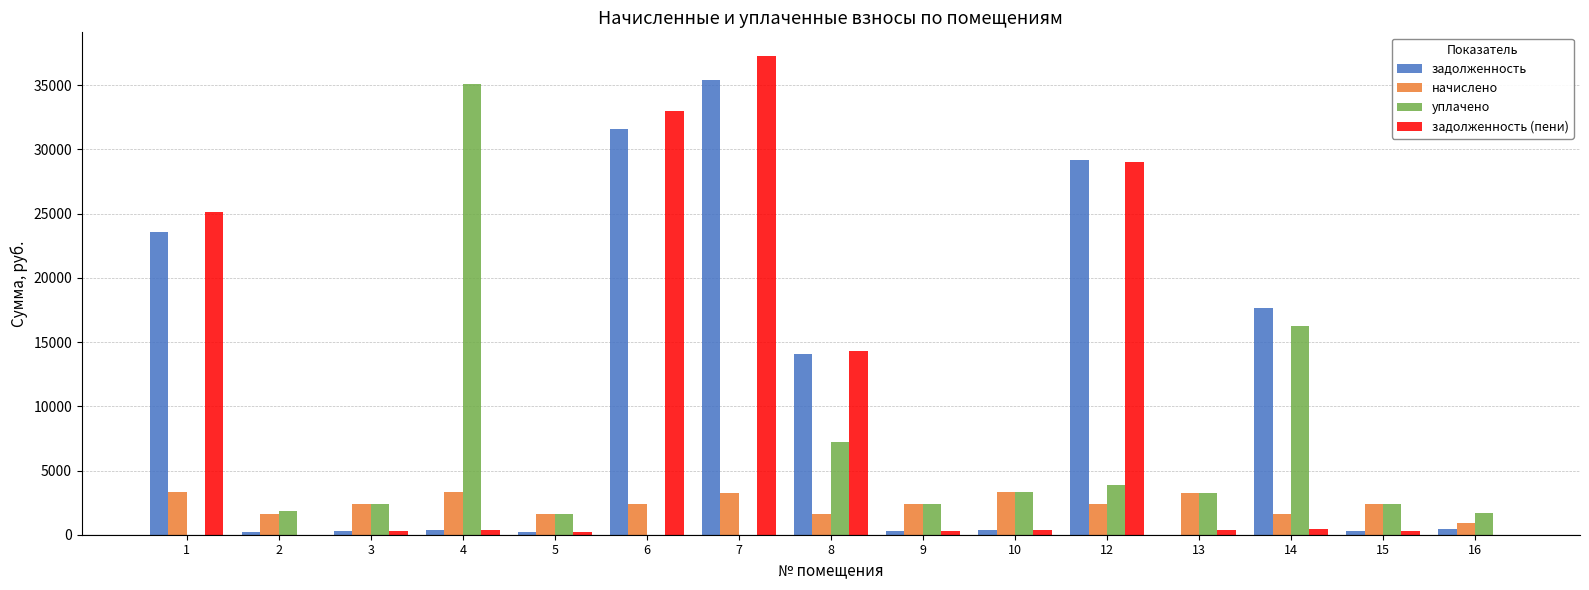

What is the difference between the задолженность (пени) values at 7 and 14?

36830.7